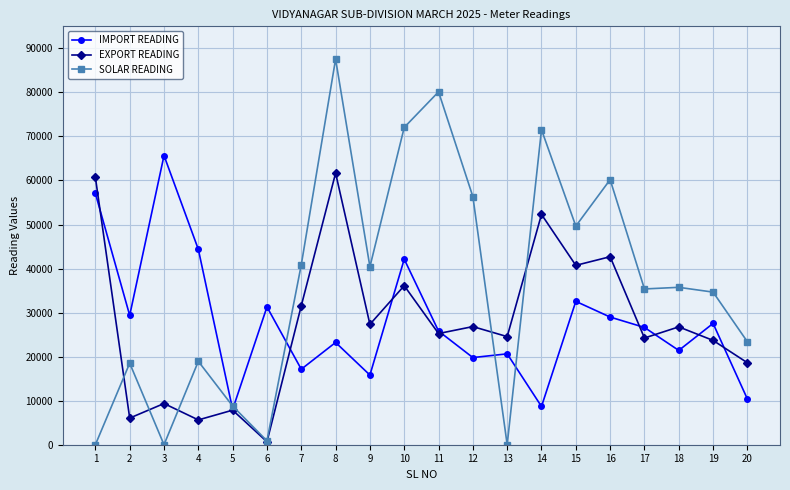

What is the total value across all series at 7?

89572.0